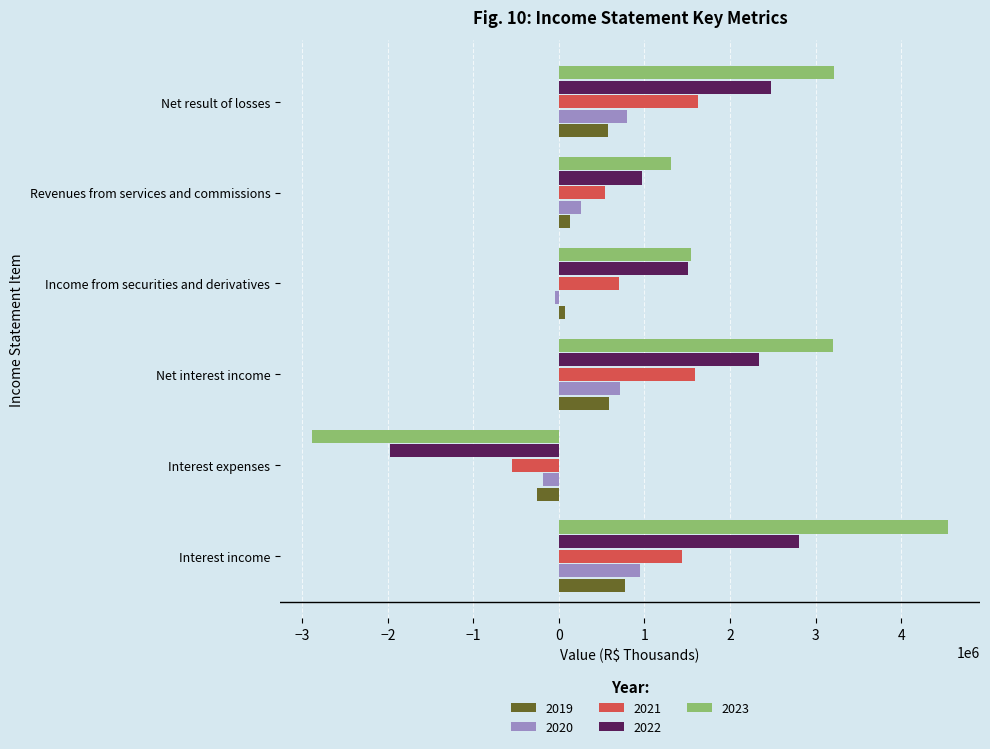

List the labels in order of 2022 value, largest first.

Interest income, Net result of losses, Net interest income, Income from securities and derivatives, Revenues from services and commissions, Interest expenses